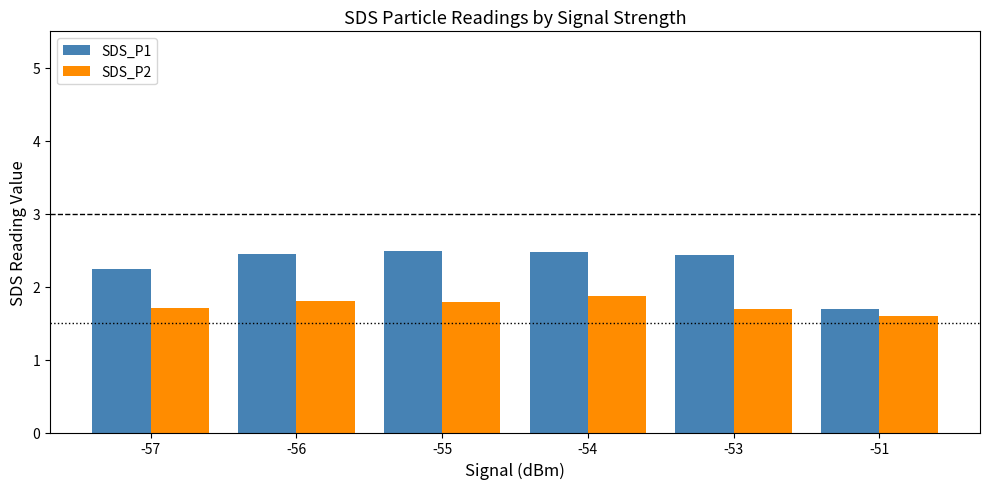

What is the difference between the maximum and minimum values in the SDS_P2 series?

0.3